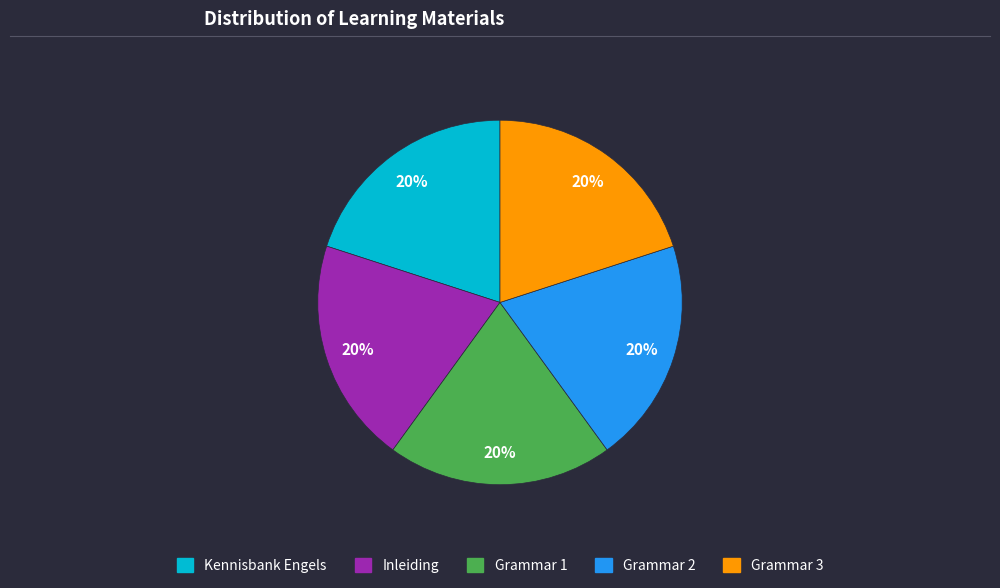

What is the ratio of the value at Grammar 2 to the value at Kennisbank Engels?

1.0